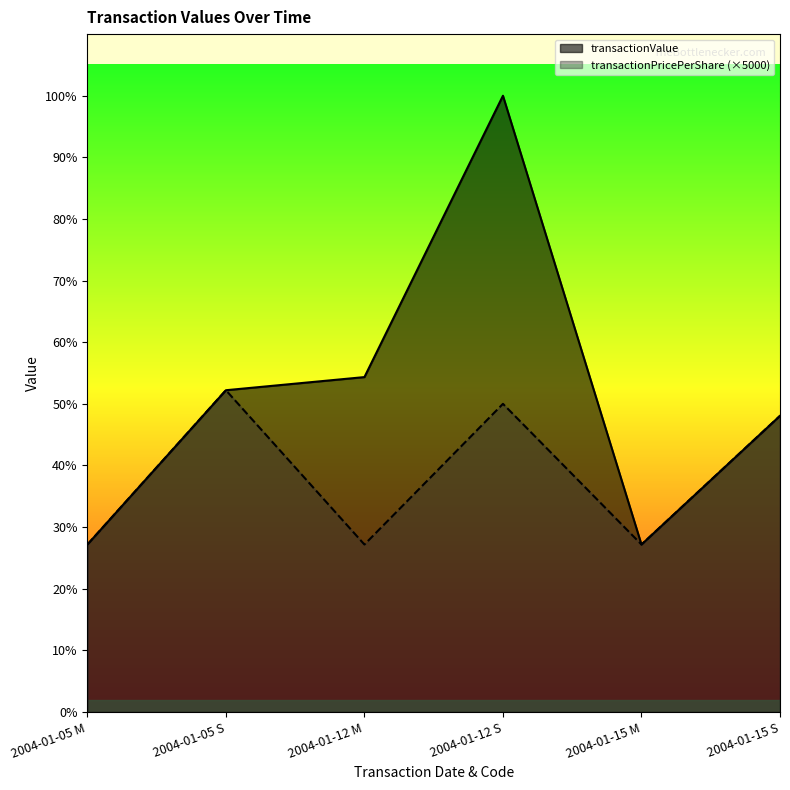

Rank the categories by transactionValue value from lowest to highest.

2004-01-05 M, 2004-01-15 M, 2004-01-15 S, 2004-01-05 S, 2004-01-12 M, 2004-01-12 S